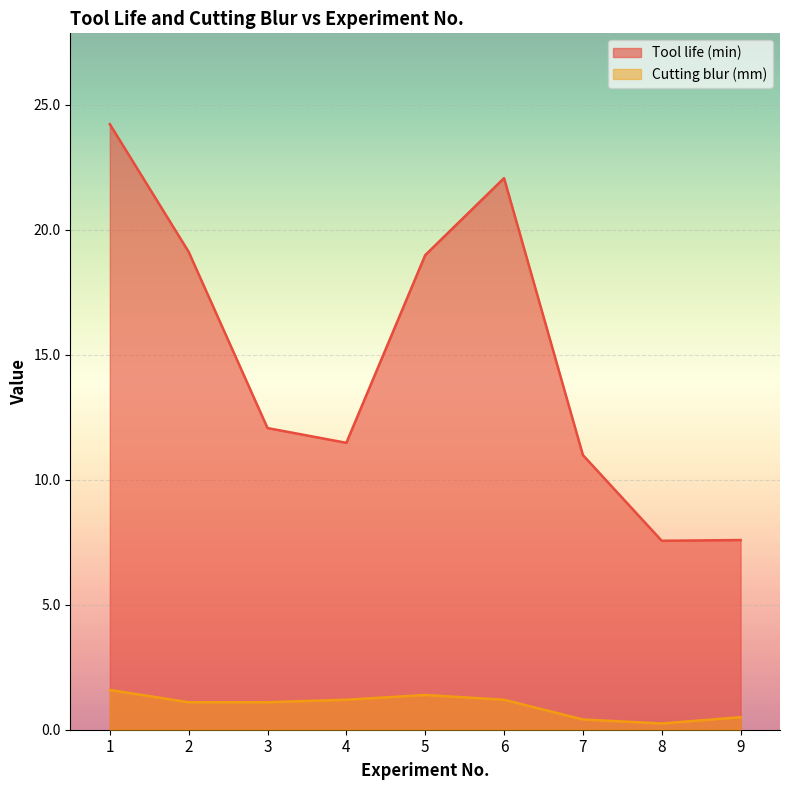

What is the approximate value of Tool life (min) at 4?

11.5